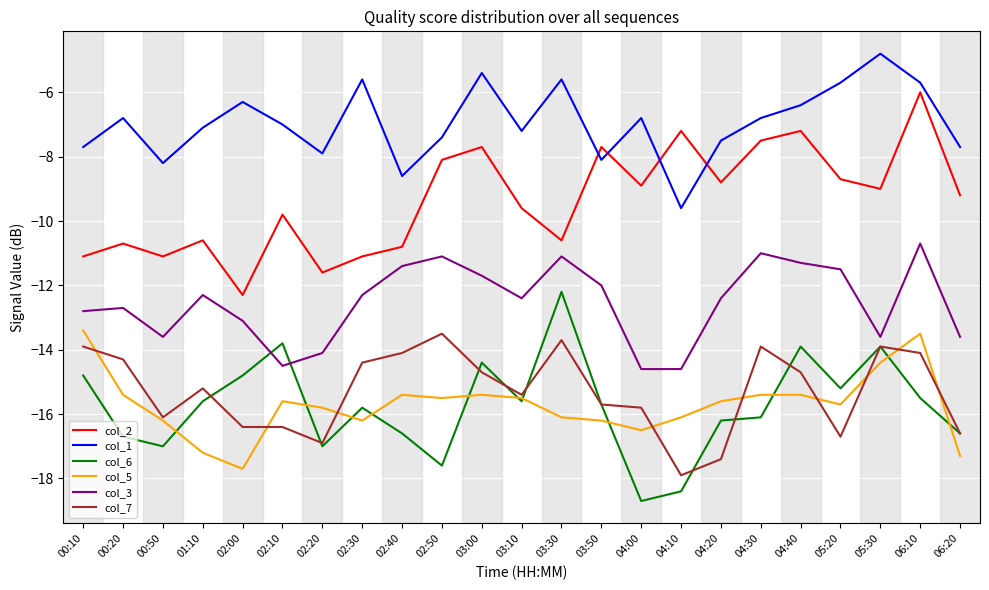

Count the number of categories in the chart.

23